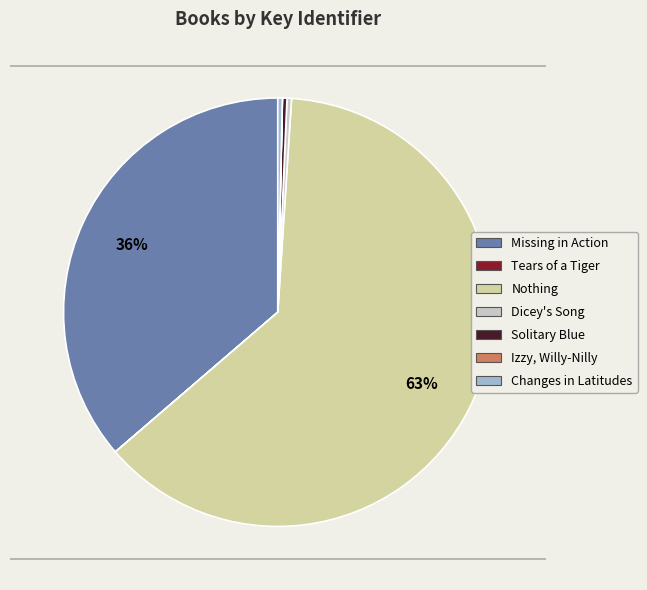

What is the largest slice in the pie chart?

Nothing